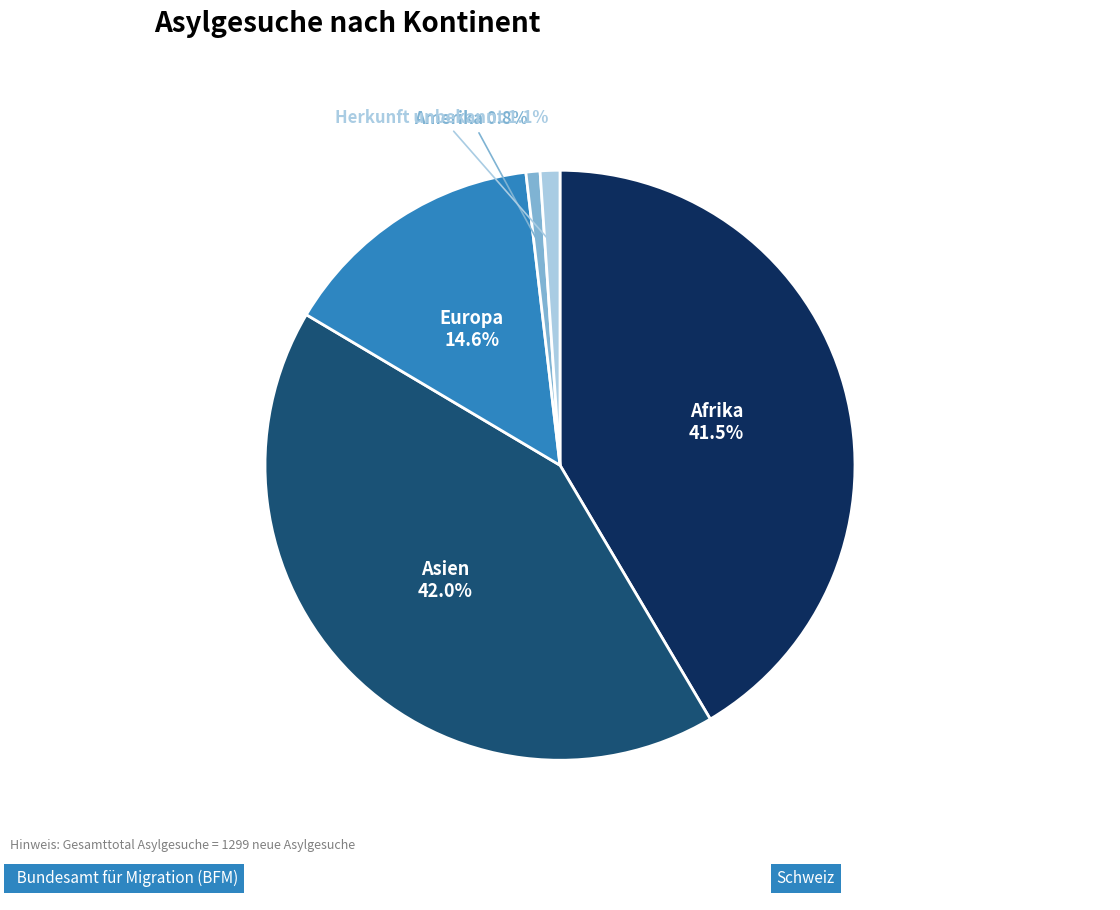

Does any single category account for the majority?

No